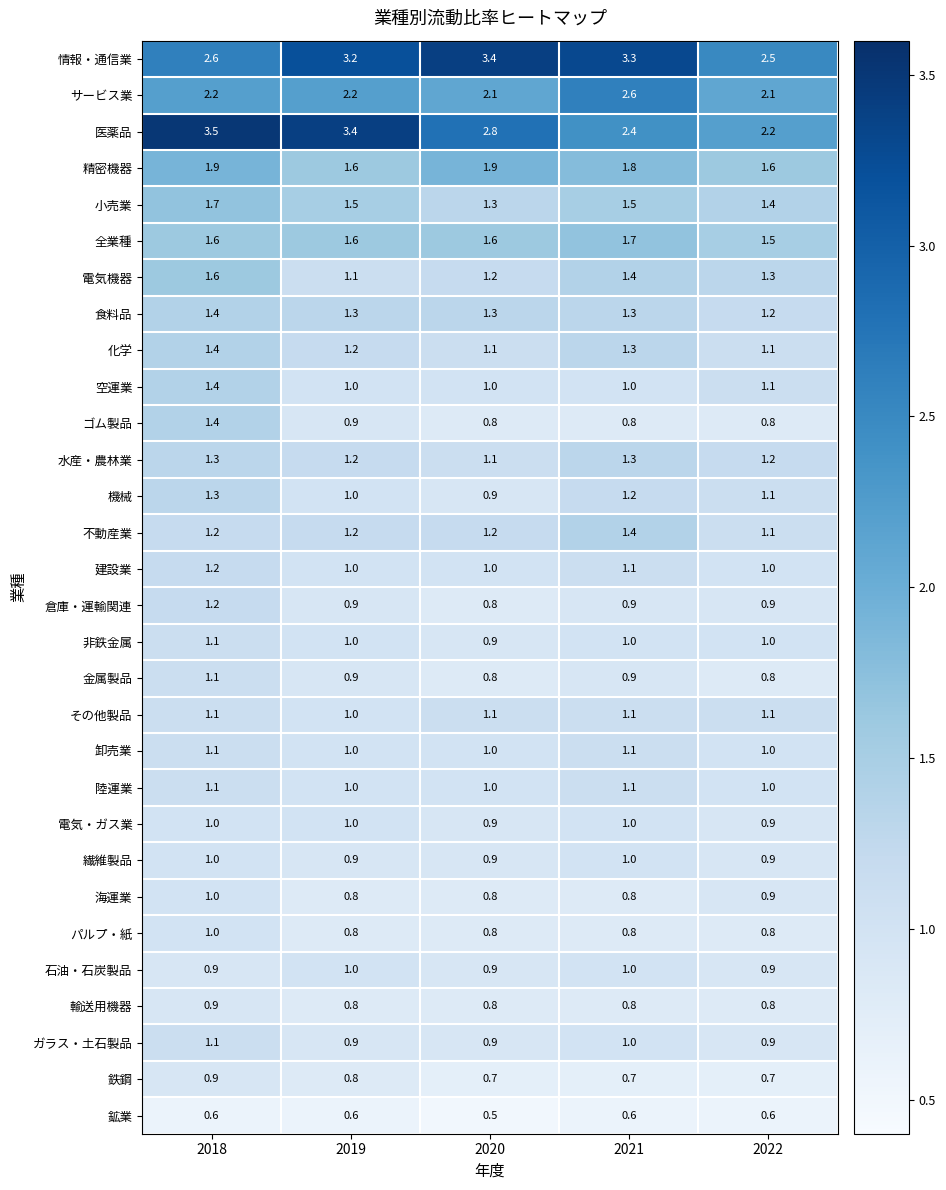

What is the sum of the 医薬品 values at 2021 and 2018?

5.9